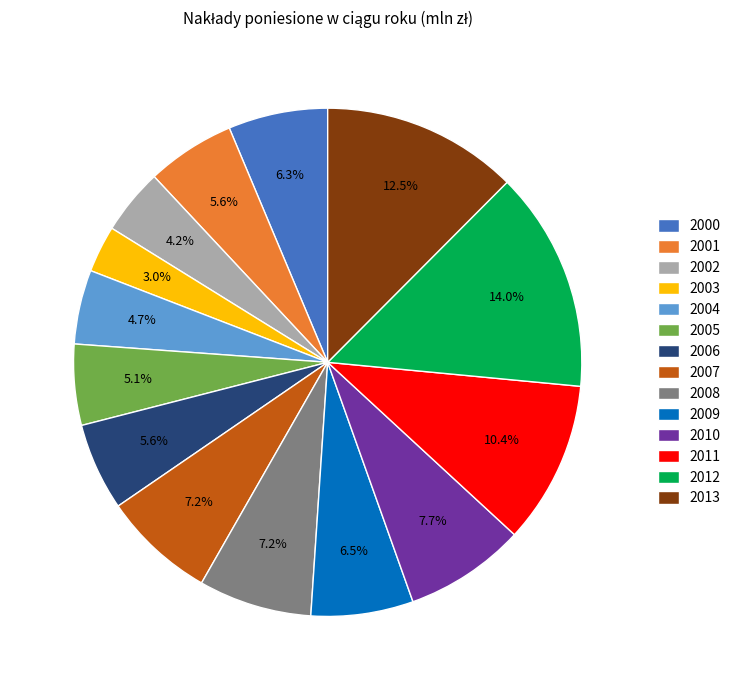

Between 2012 and 2003, which is larger?

2012